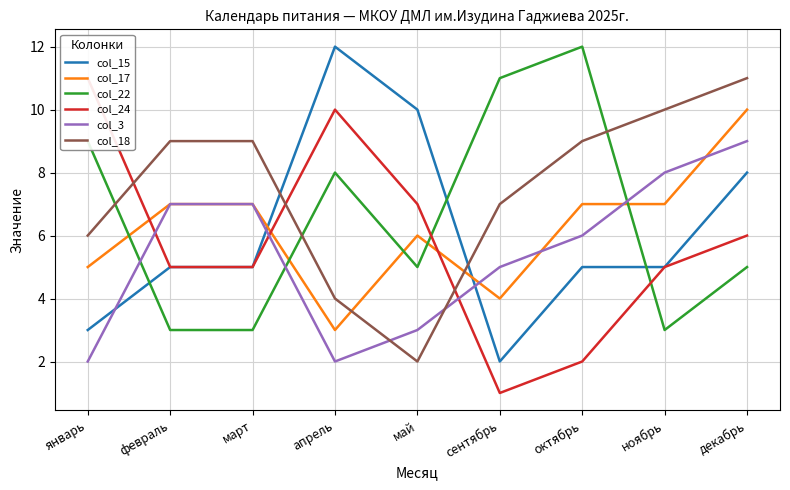

Reading left to right, list all the values displayed in this chart.

col_15: 3	5	5	12	10	2	5	5	8
col_17: 5	7	7	3	6	4	7	7	10
col_22: 9	3	3	8	5	11	12	3	5
col_24: 11	5	5	10	7	1	2	5	6
col_3: 2	7	7	2	3	5	6	8	9
col_18: 6	9	9	4	2	7	9	10	11